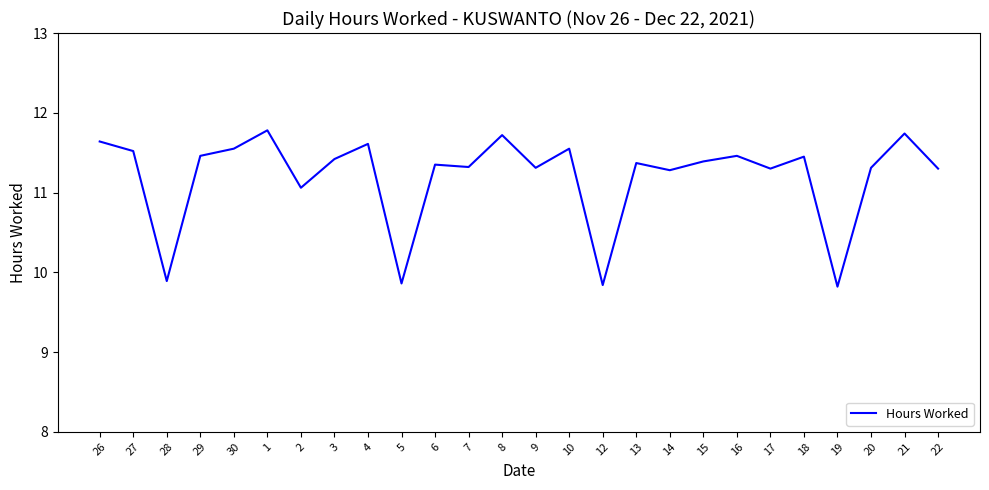

The chart shows a value of 19.5 at 29. True or false?

False